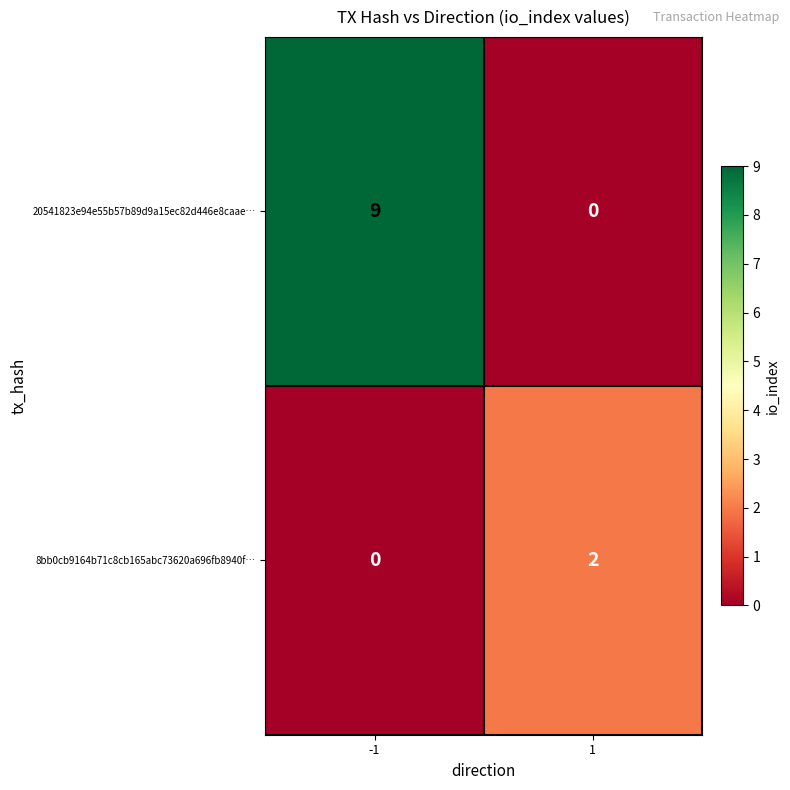

Rank the series by their maximum value, from lowest to highest.

8bb0cb9164b71c8cb165abc73620a696fb8940f…, 20541823e94e55b57b89d9a15ec82d446e8caae…